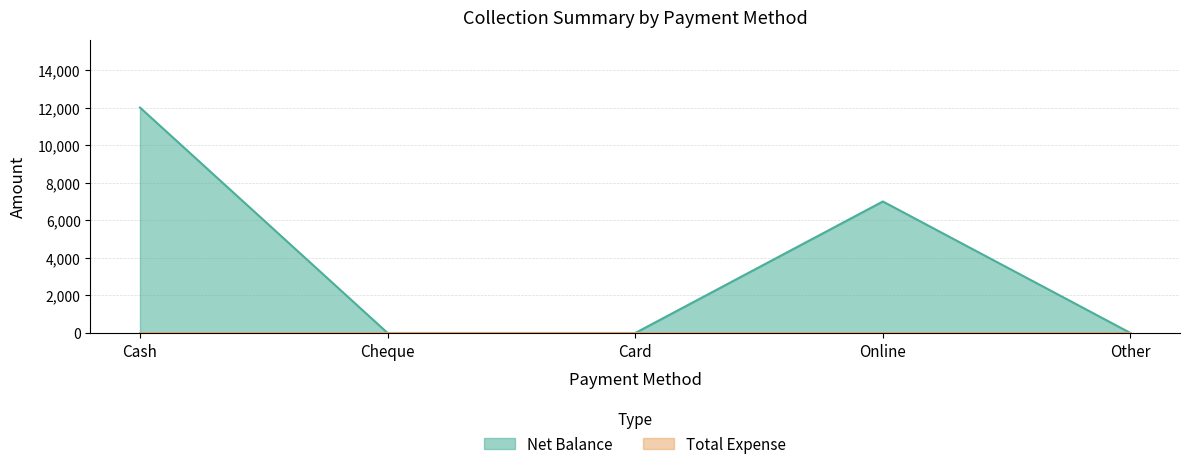

Rank the categories by value from lowest to highest.

Cheque, Card, Other, Online, Cash